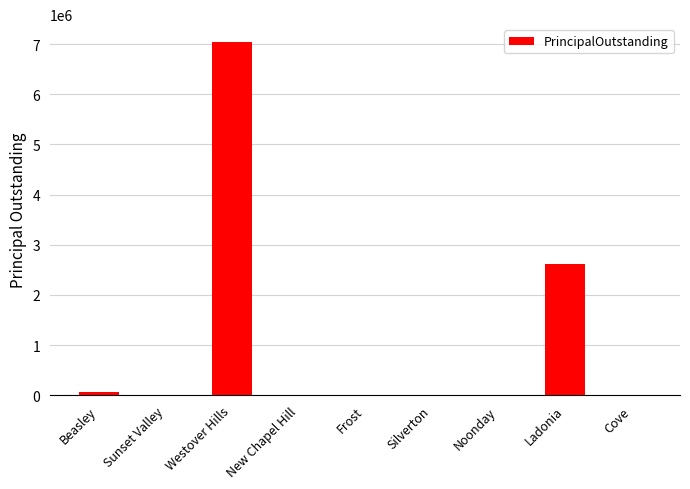

Reading left to right, what are all the values shown in this chart?

Beasley=66000	Sunset Valley=0	Westover Hills=7045000	New Chapel Hill=0	Frost=0	Silverton=0	Noonday=0	Ladonia=2625000	Cove=0